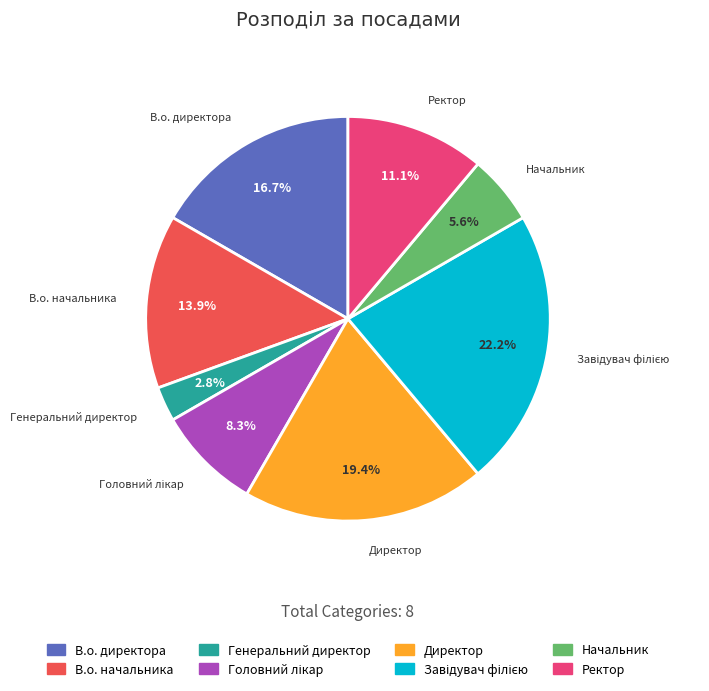

What is the total percentage of В.о. директора and В.о. начальника?

30.6%